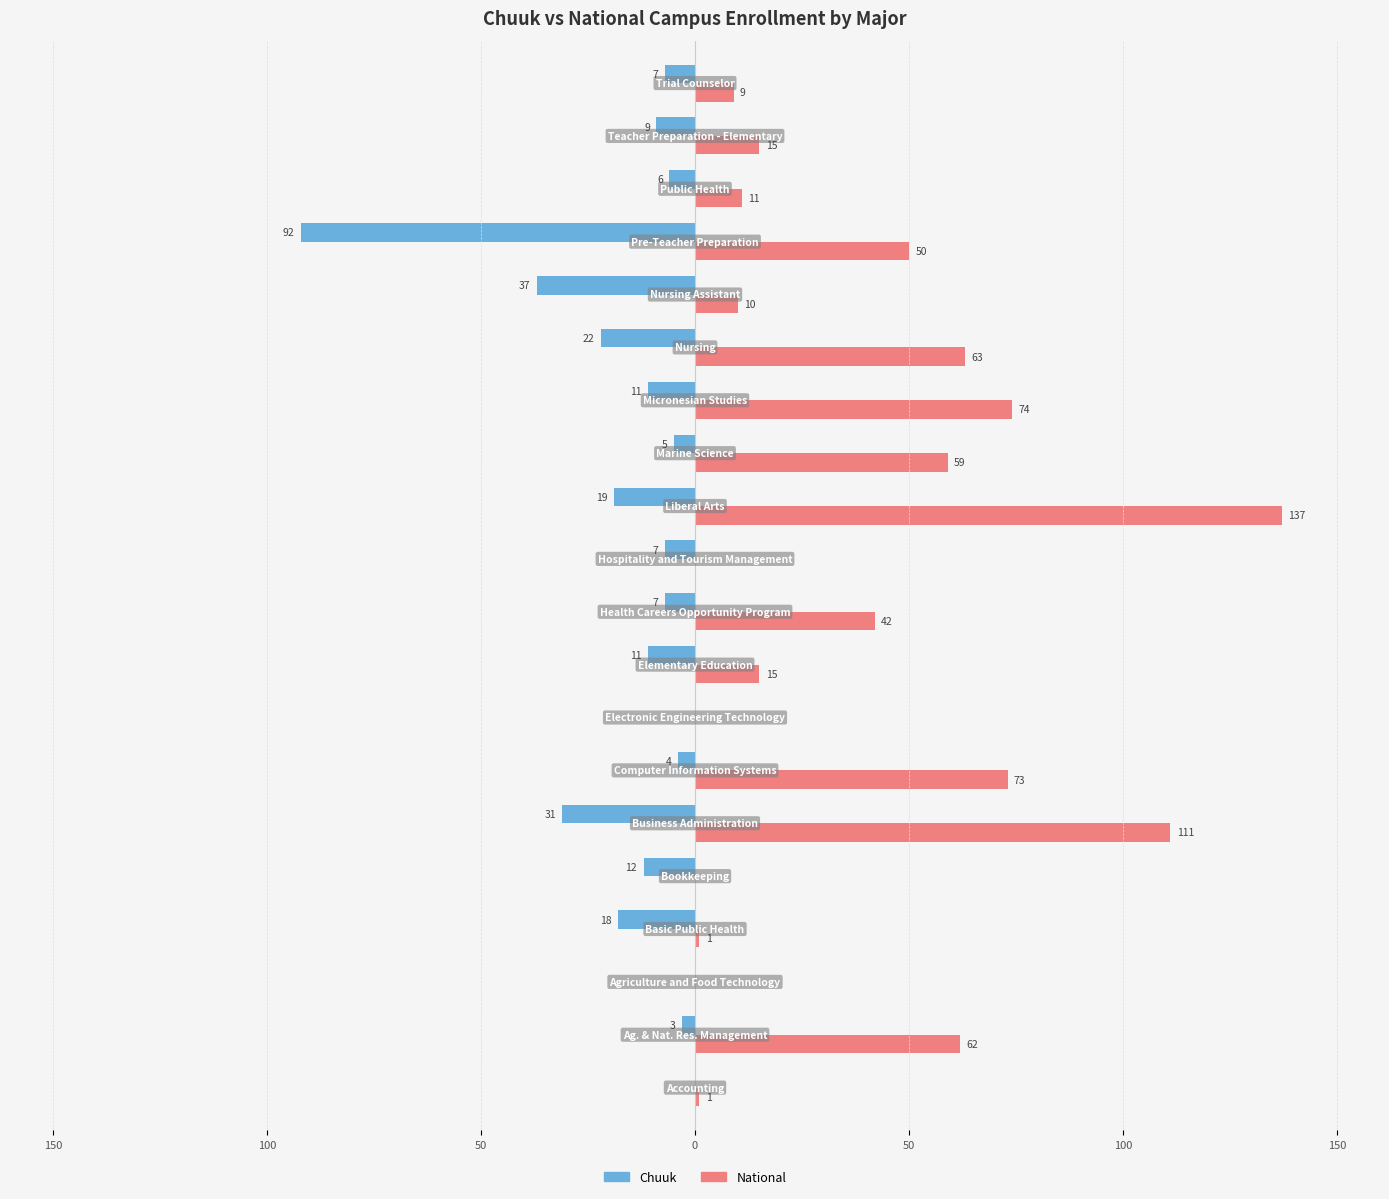

How many groups of bars are there?

20